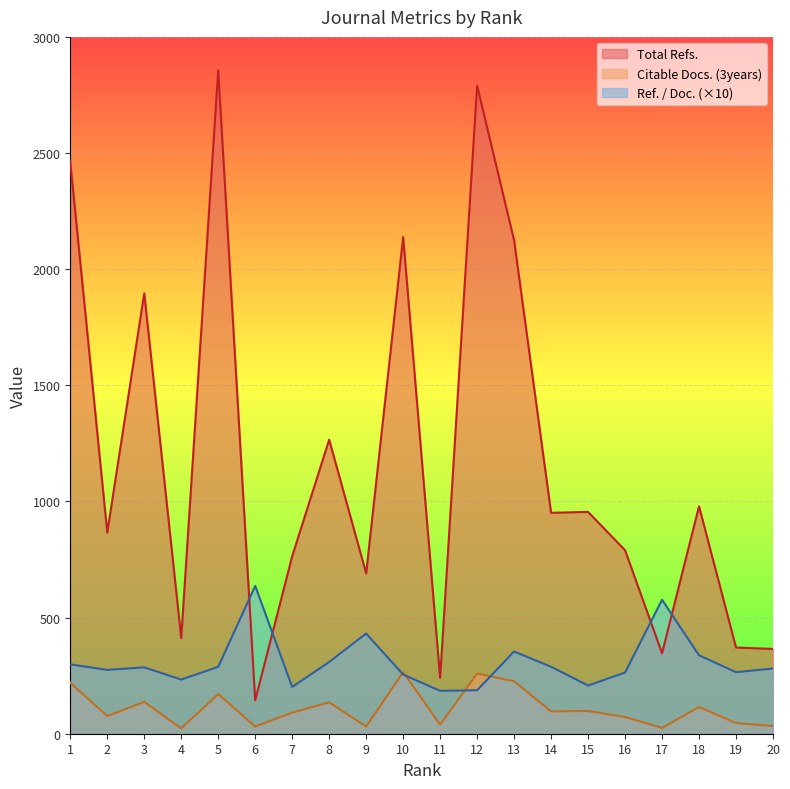

Where does the Citable Docs. (3years) series first go above 96?

1